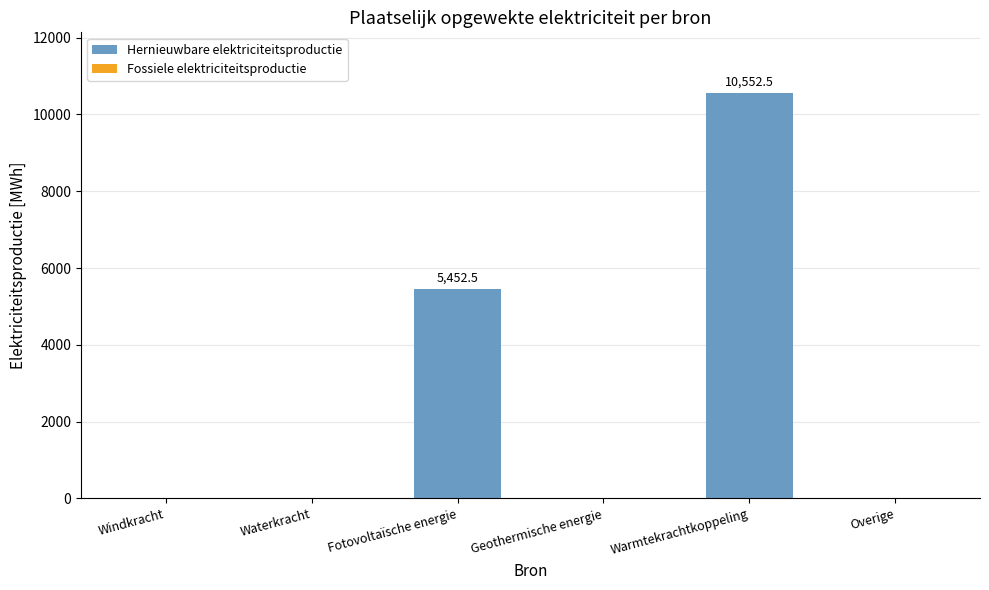

What is the sum of all values?

16005.0